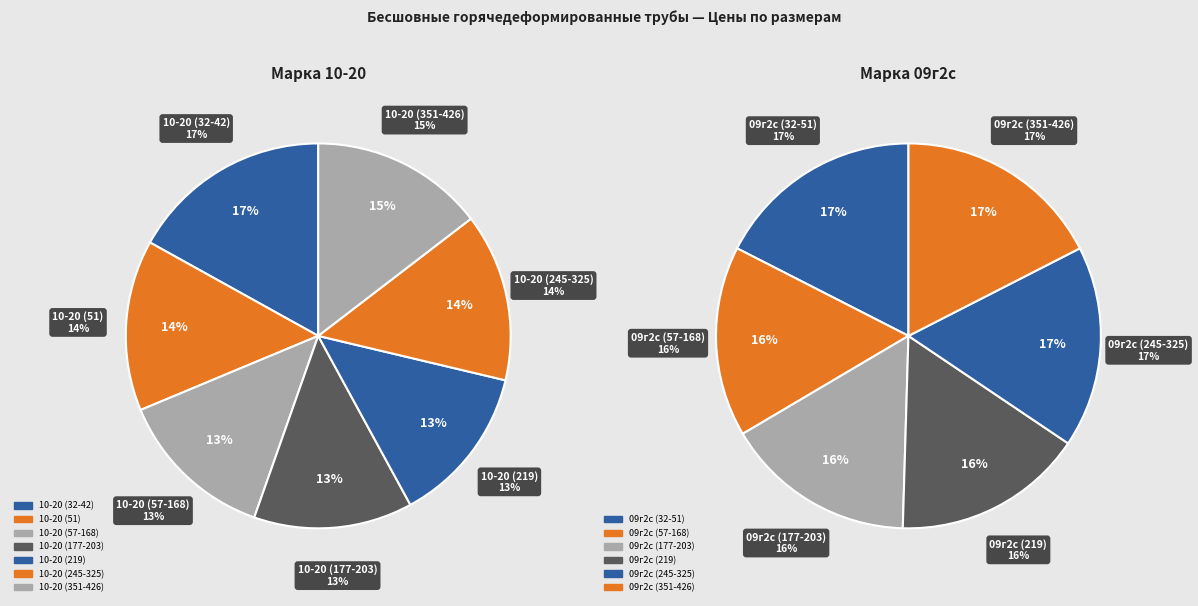

What is the smallest slice in the pie chart?

10-20 (57-168)